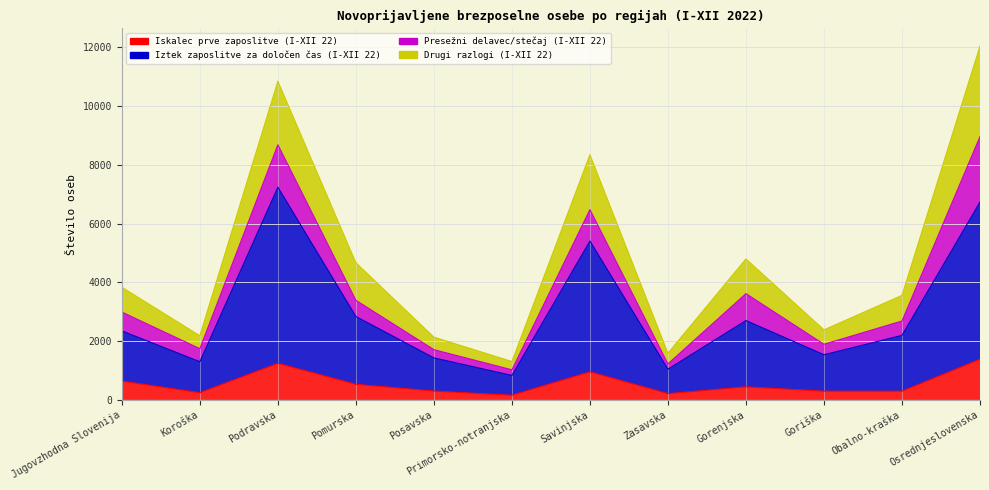

At which label is Iskalec prve zaposlitve (I-XII 22) closest to 772?

Jugovzhodna Slovenija